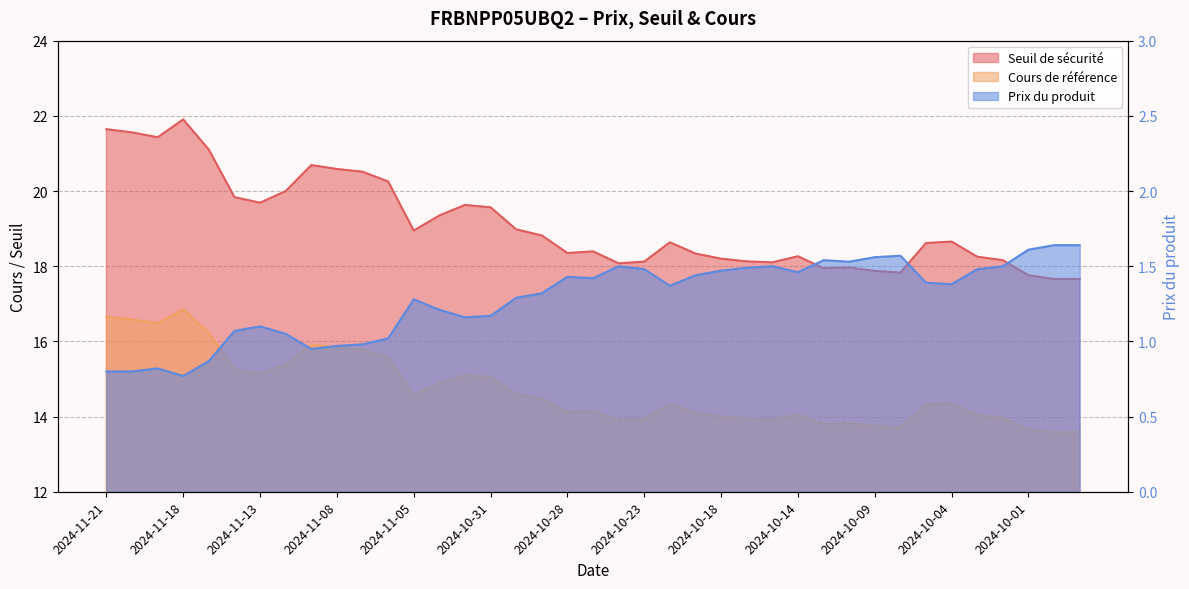

How many interior local valleys does the Prix du produit series have?

8